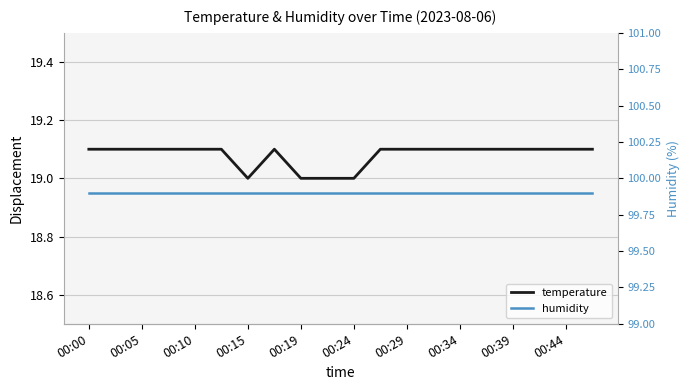

True or false: humidity has more than 2 interior local peaks.

False